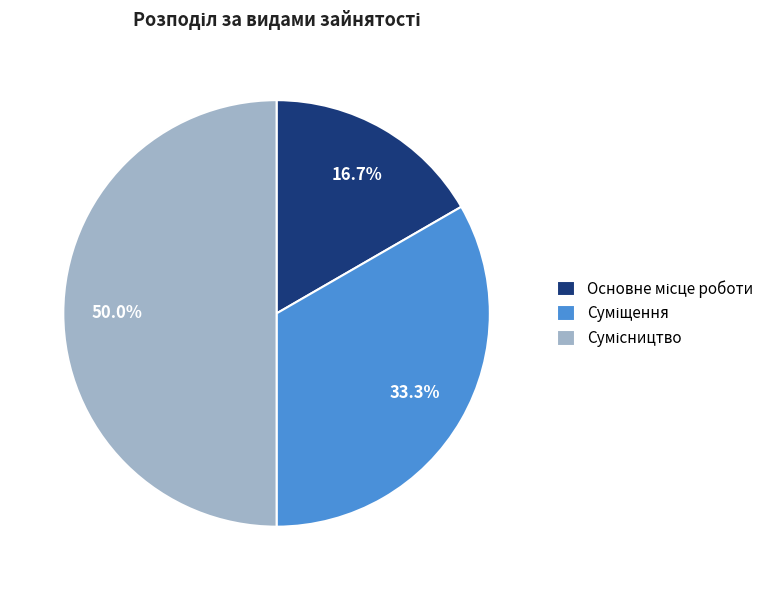

What is the change in value from Основне місце роботи to Сумісництво?

+2